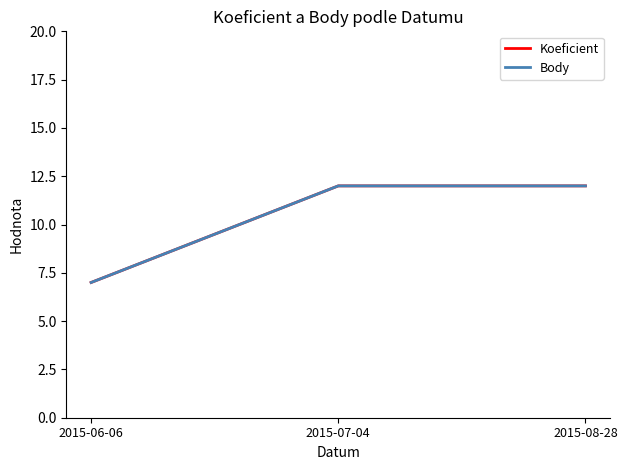

What position from the right is 2015-06-06?

3